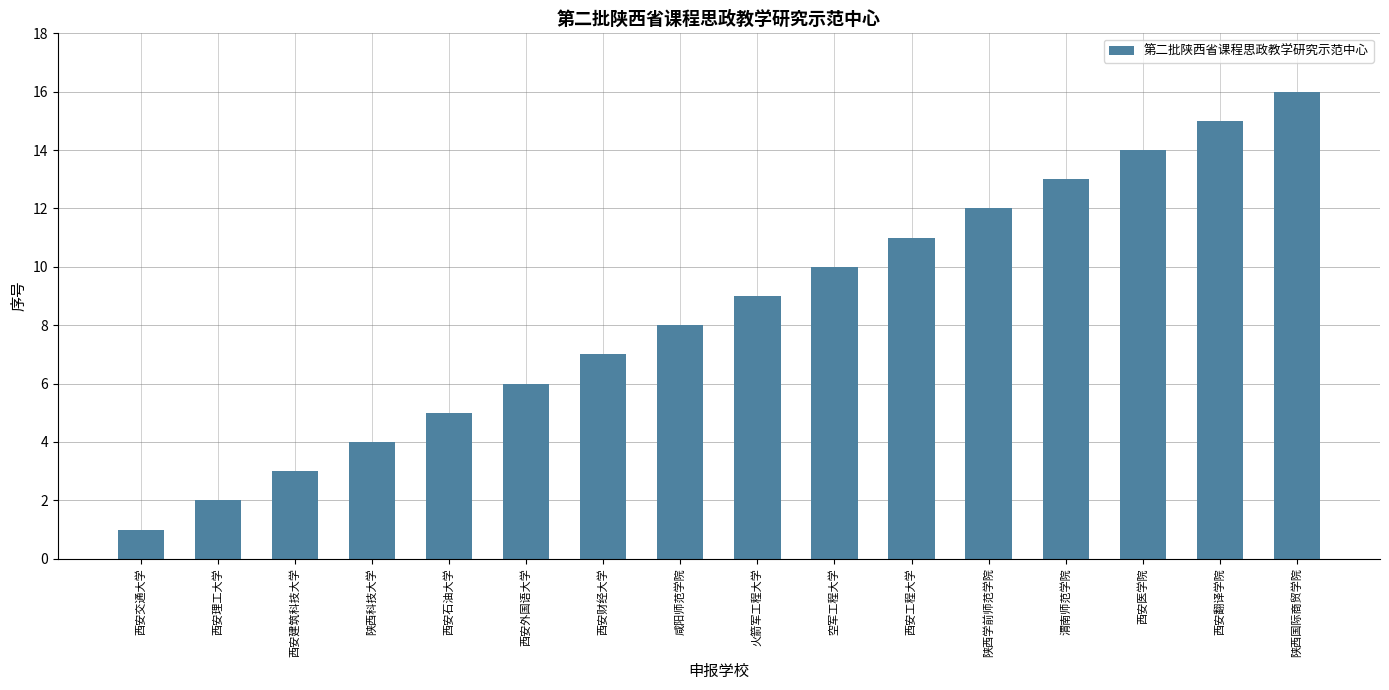

What is the label of the 4th bar from the left?

陕西科技大学